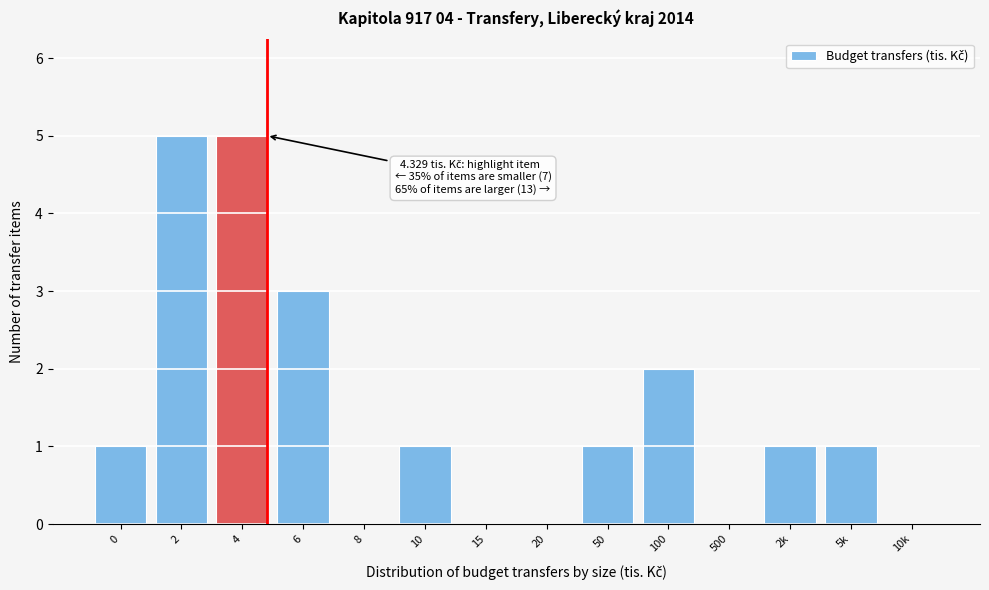

Reading right to left, what are all the values shown in this chart?

10k=0	5k=1	2k=1	500=0	100=2	50=1	20=0	15=0	10=1	8=0	6=3	4=5	2=5	0=1